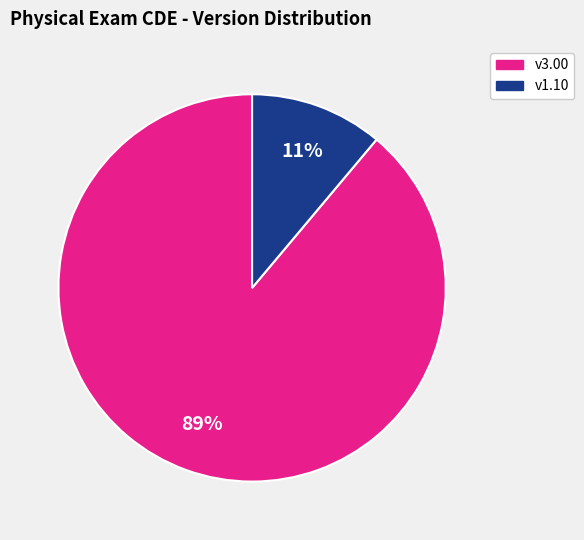

Is there any slice that represents more than half of the pie?

Yes